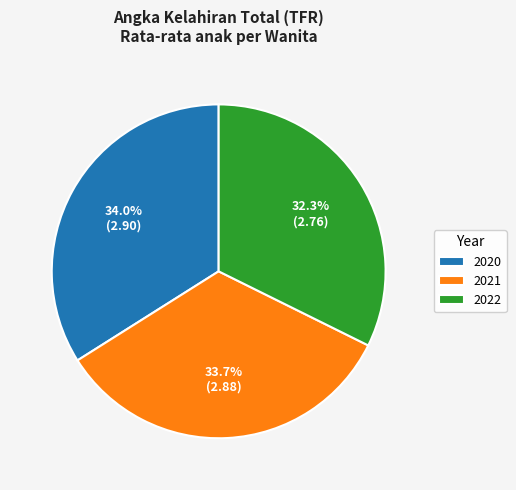

To the nearest percent, what is the average slice percentage?

33%